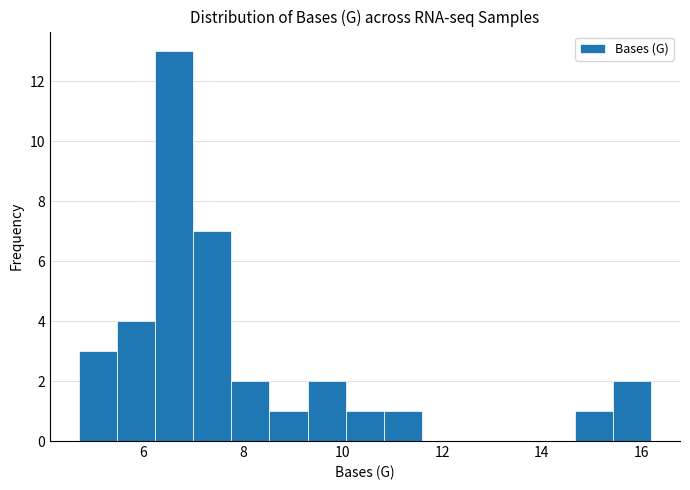

Around what value on the x-axis is the tallest bar? Give the approximate position of its centre, as read against the axis.

6.6